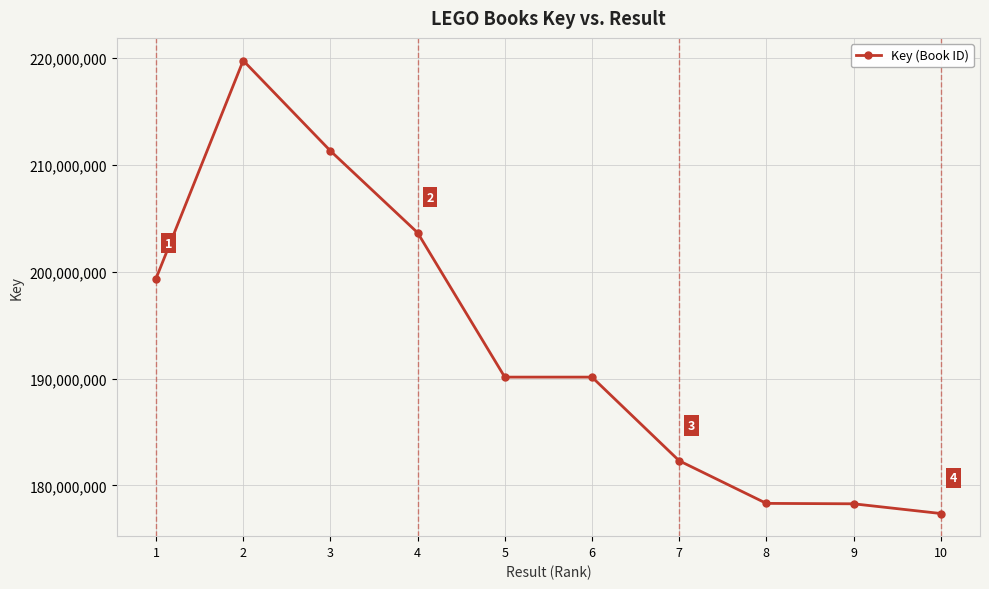

True or false: there are more than 0 points higher than both neighbors.

True